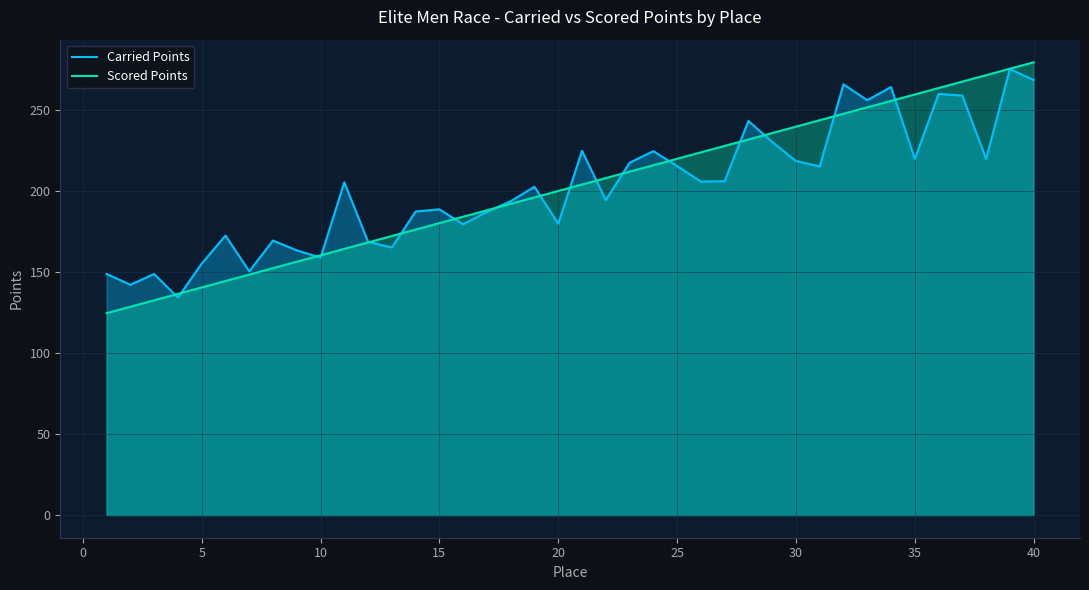

The Carried Points series shows 215.7 at 25. True or false?

True